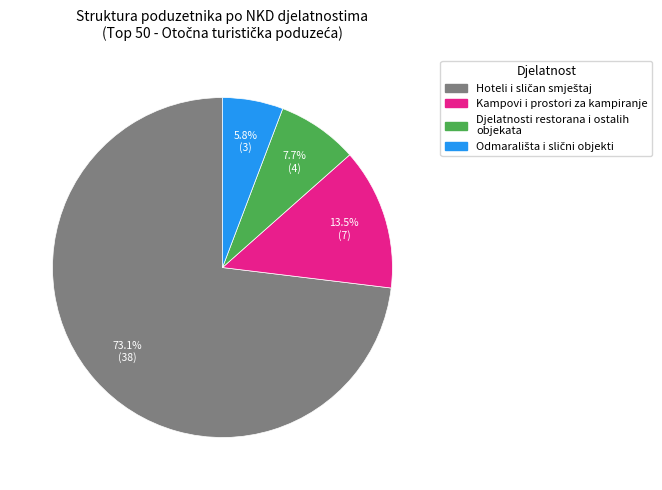

Between Djelatnosti restorana i ostalih objekata and Kampovi i prostori za kampiranje, which is larger?

Kampovi i prostori za kampiranje